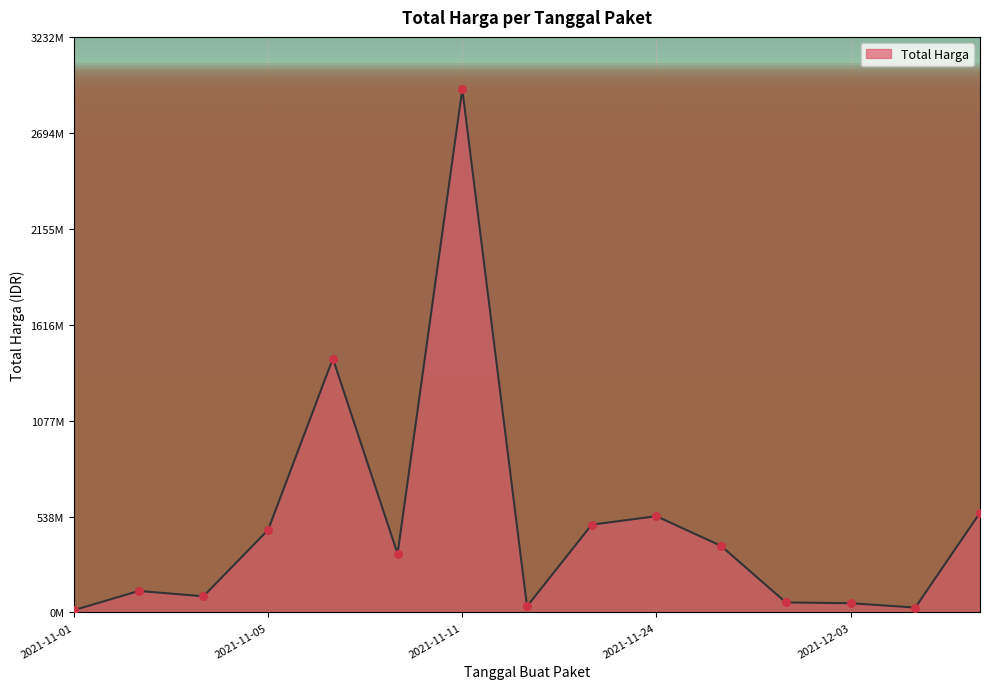

Does the chart have visible grid lines?

Yes